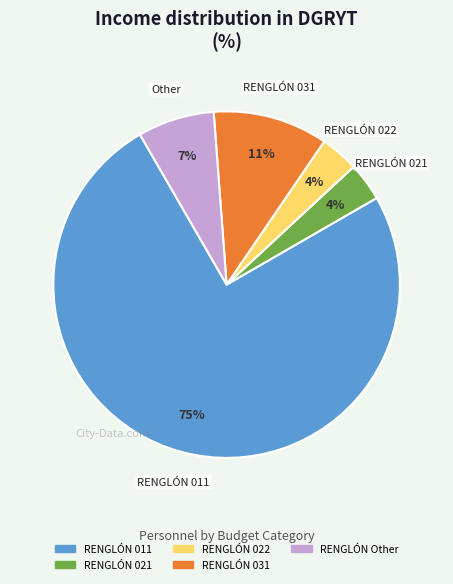

Is there any slice that represents more than half of the pie?

Yes